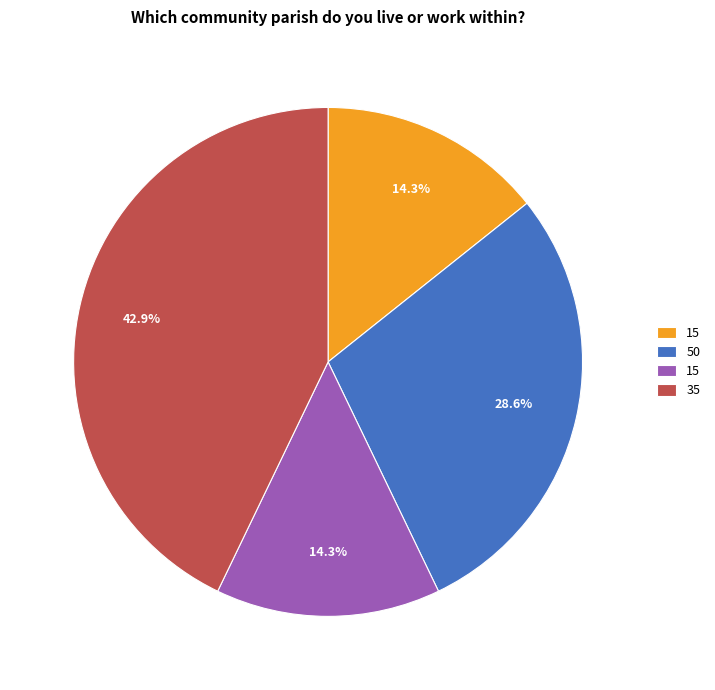

Is there a majority slice in this chart?

No